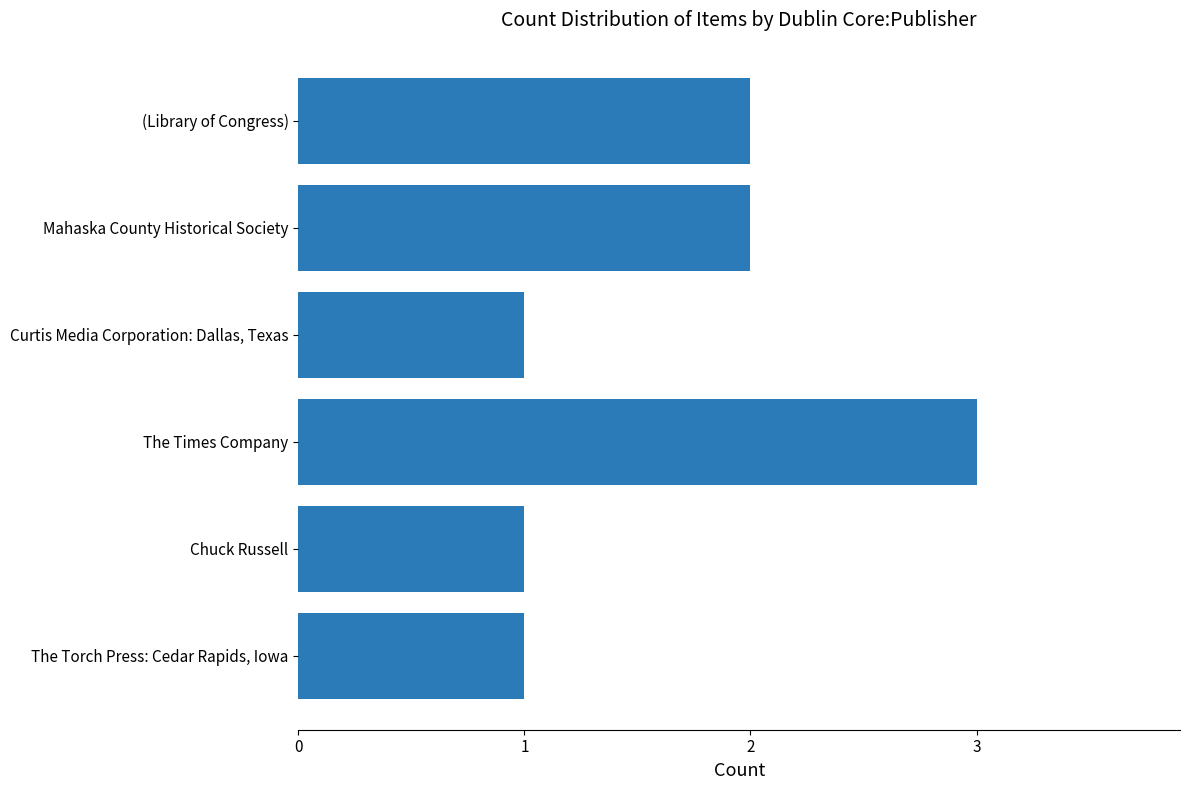

At which category does the chart reach its peak across all series?

The Times Company